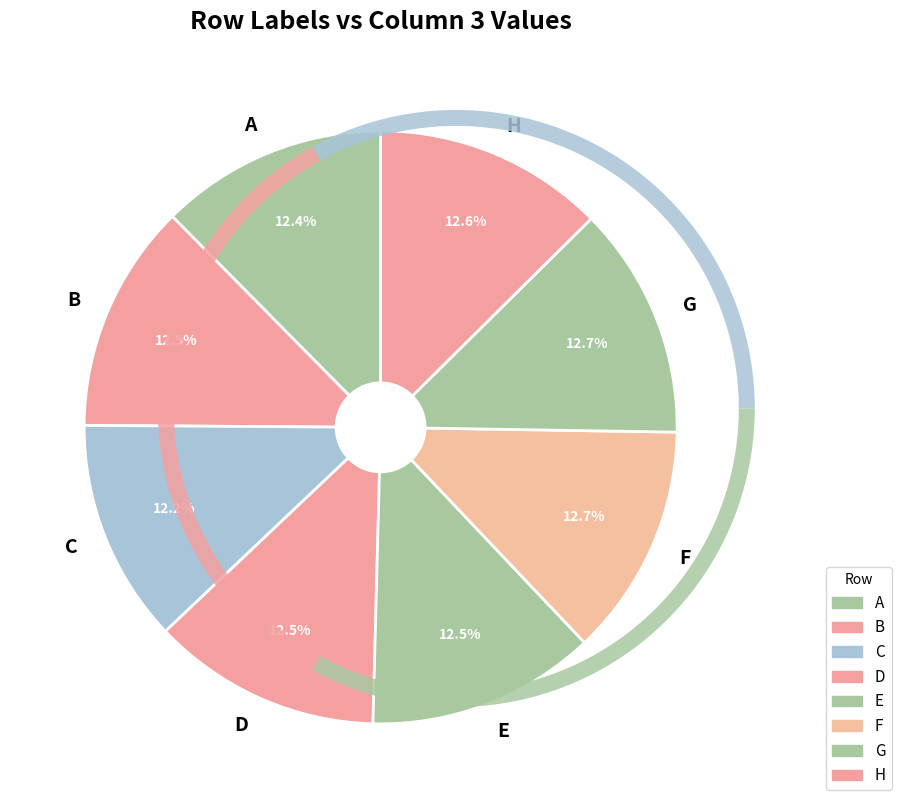

Does any single category account for the majority?

No